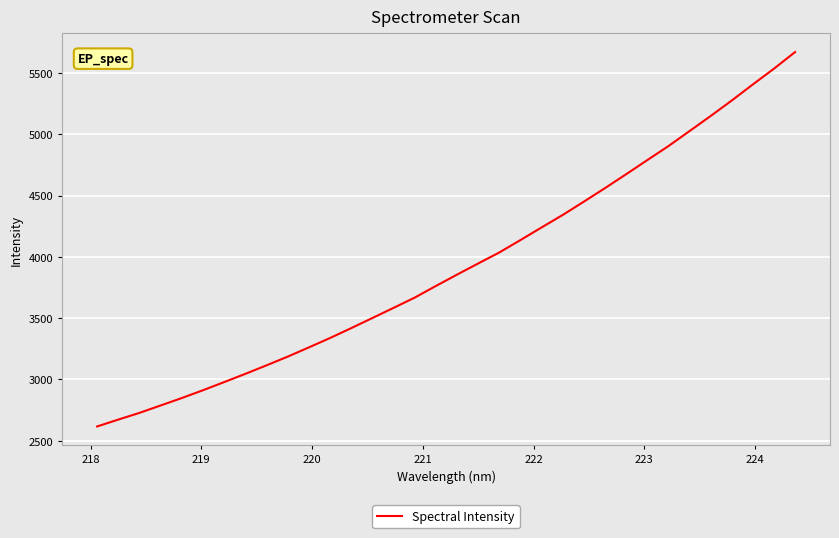

What is the smallest value displayed?

2616.1